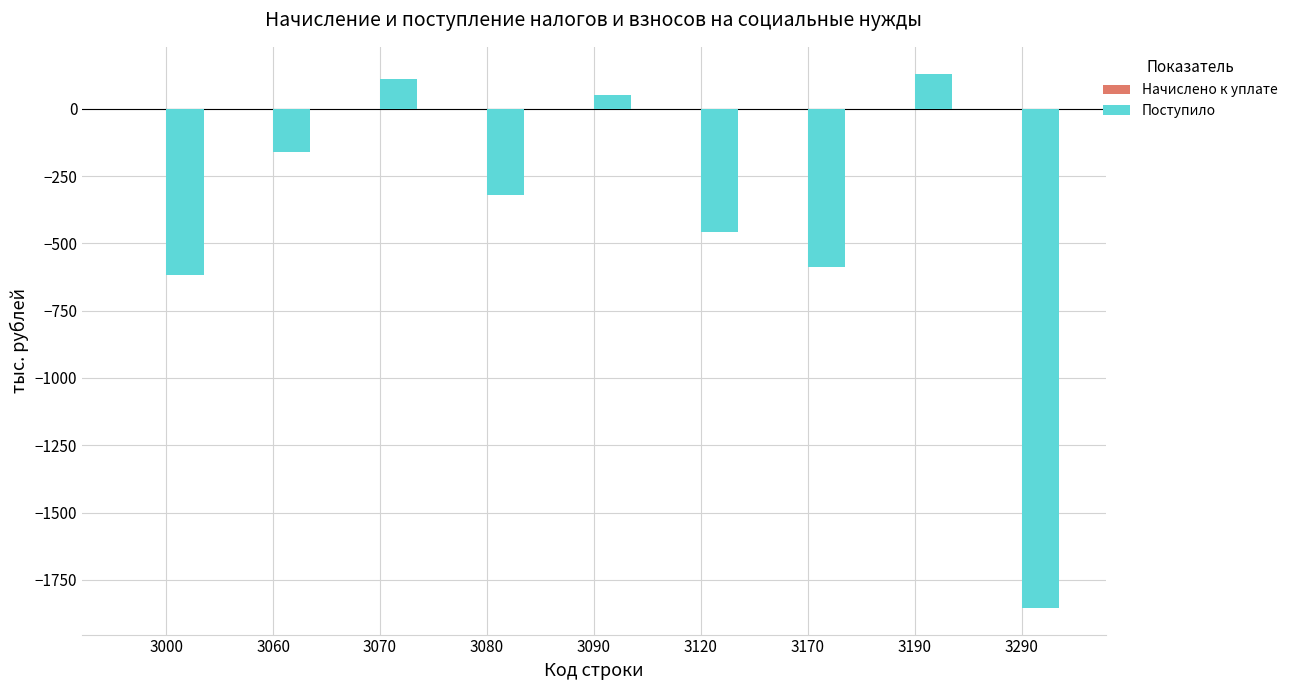

How many categories are shown in the chart?

9